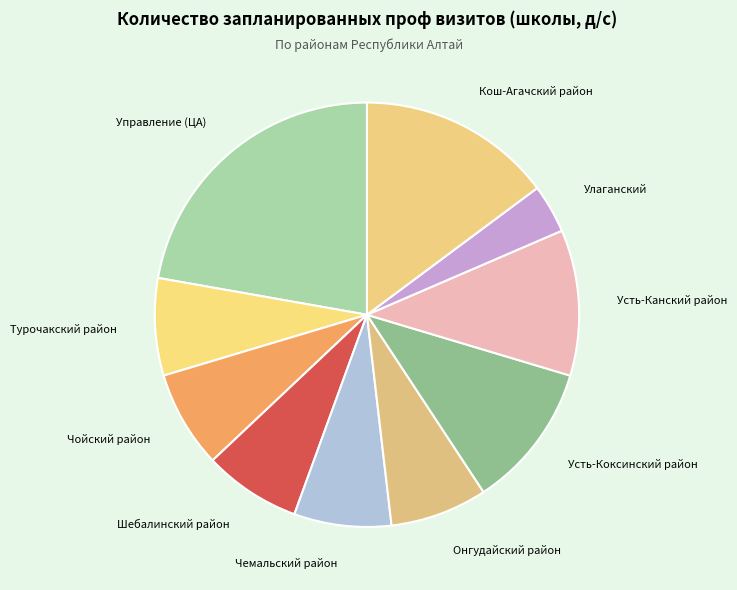

How many slices are in this pie chart?

10